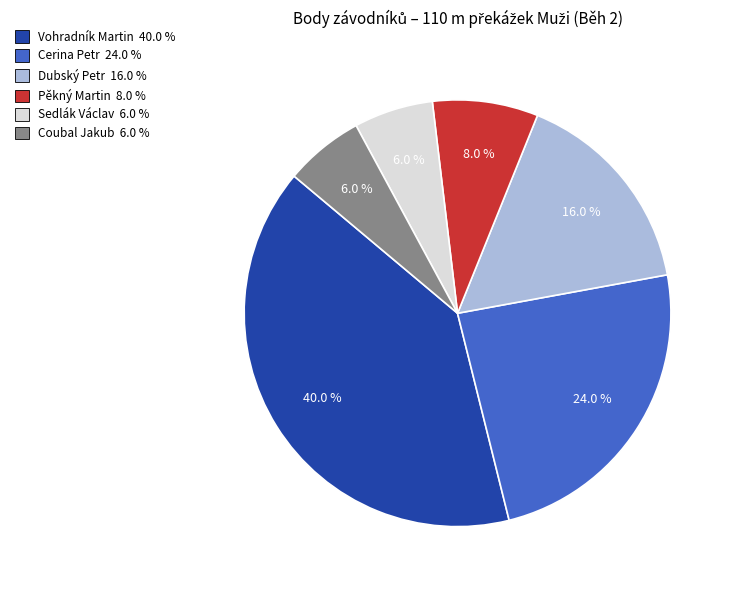

Does Sedlák Václav represent more than half of the total?

No